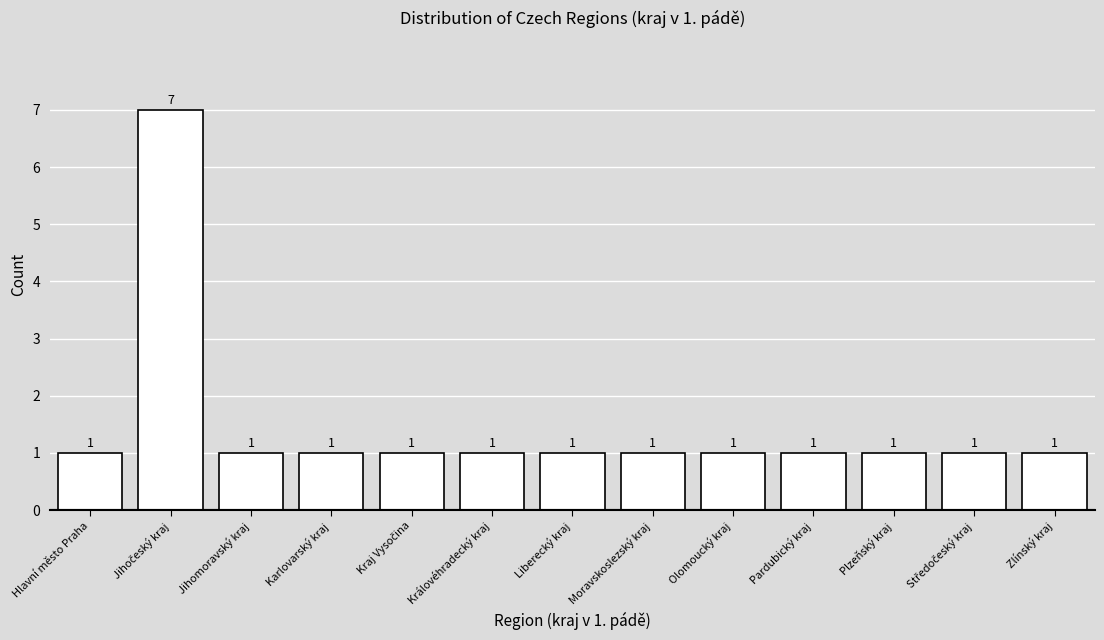

How many values are between 1 and 2?

12